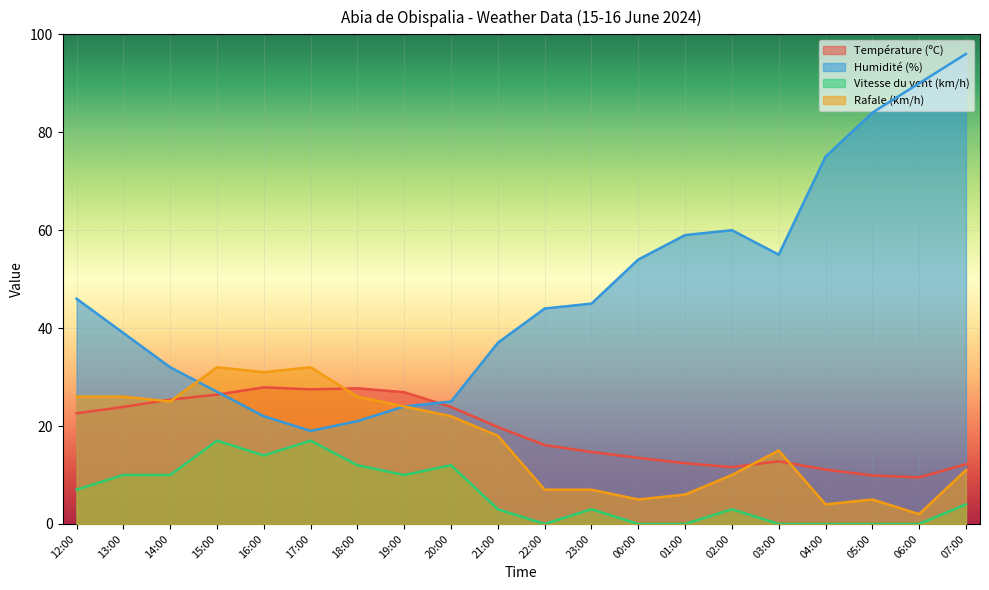

Reading left to right, list all the values displayed in this chart.

Température (ºC): 22.6	23.9	25.4	26.4	27.9	27.5	27.7	26.9	23.9	19.8	16.1	14.7	13.5	12.4	11.6	12.8	11.1	9.9	9.5	12.2
Humidité (%): 46.0	39.0	32.0	27.0	22.0	19.0	21.0	24.0	25.0	37.0	44.0	45.0	54.0	59.0	60.0	55.0	75.0	84.0	90.0	96.0
Vitesse du vent (km/h): 7.0	10.0	10.0	17.0	14.0	17.0	12.0	10.0	12.0	3.0	0.0	3.0	0.0	0.0	3.0	0.0	0.0	0.0	0.0	4.0
Rafale (km/h): 26.0	26.0	25.0	32.0	31.0	32.0	26.0	24.0	22.0	18.0	7.0	7.0	5.0	6.0	10.0	15.0	4.0	5.0	2.0	11.0